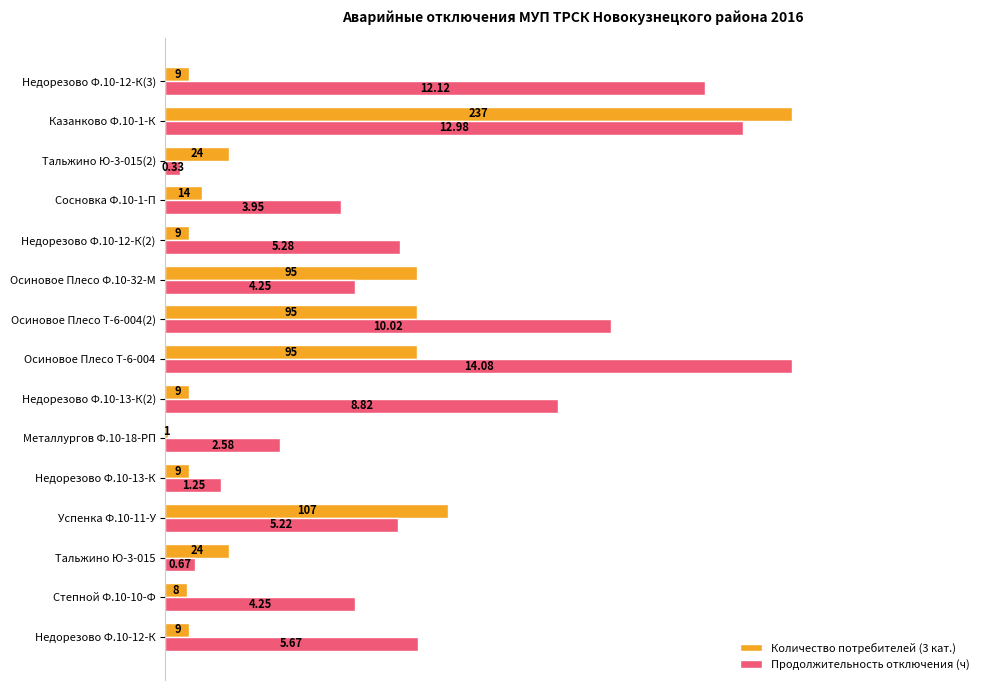

What are all the series names shown in the legend?

Количество потребителей (3 кат.), Продолжительность отключения (ч)